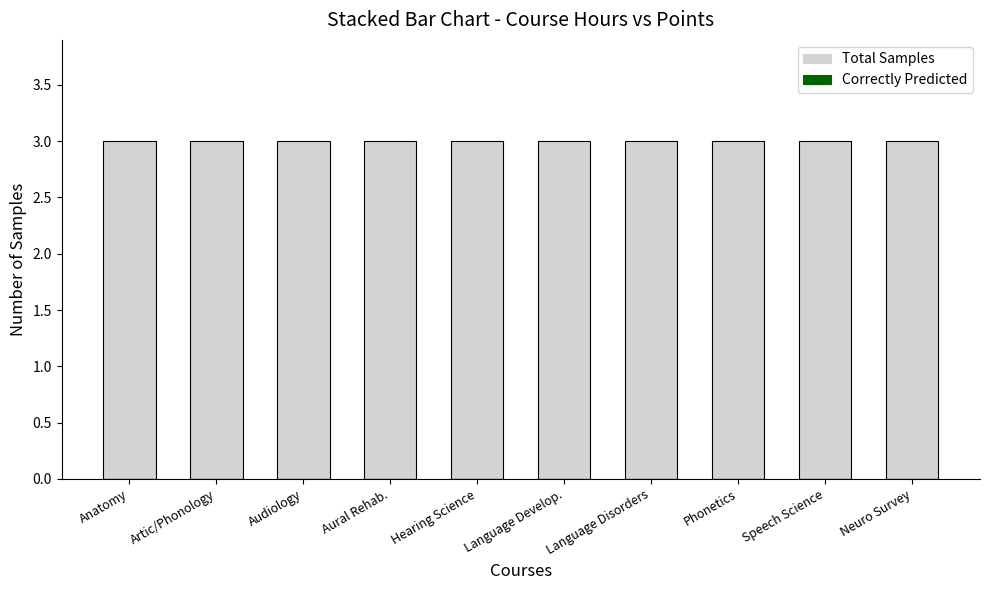

What position from the left is Speech Science?

9